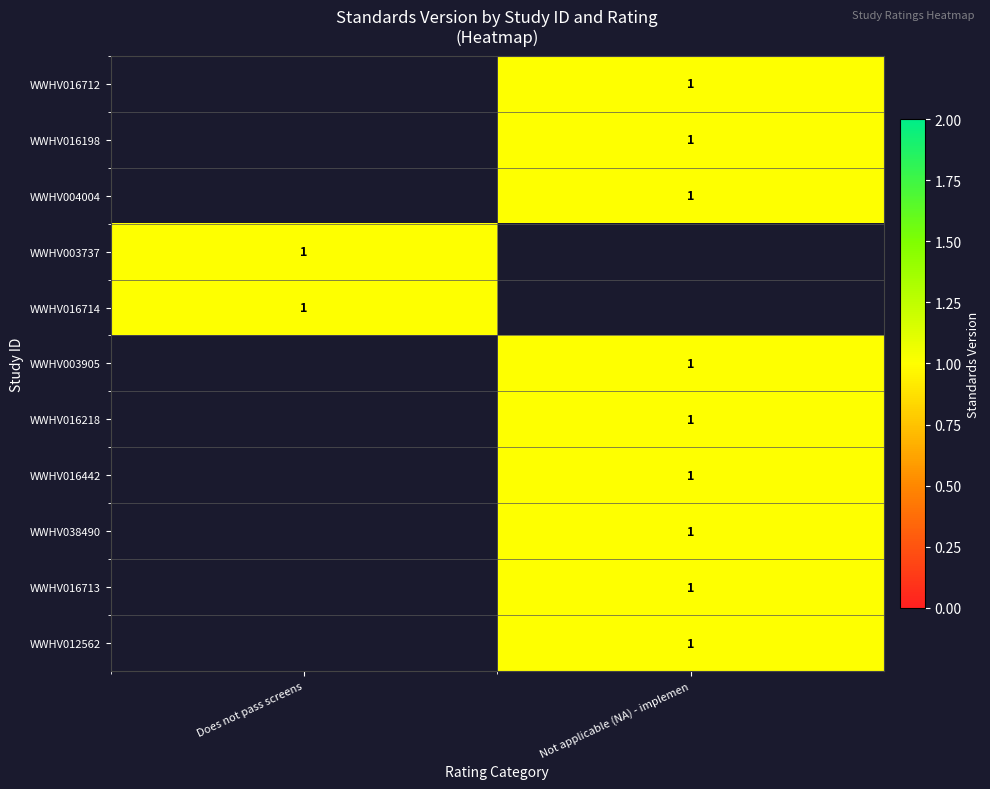

Is it true that WWHV003737 equals 1.5 at Does not pass screens?

False